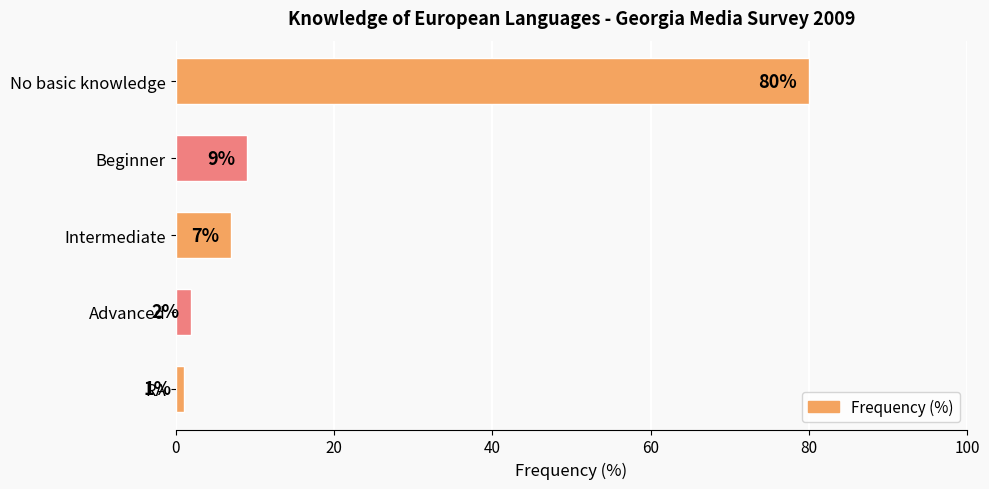

Reading top to bottom, extract all data points from this chart.

No basic knowledge=80	Beginner=9	Intermediate=7	Advanced=2	RA=1